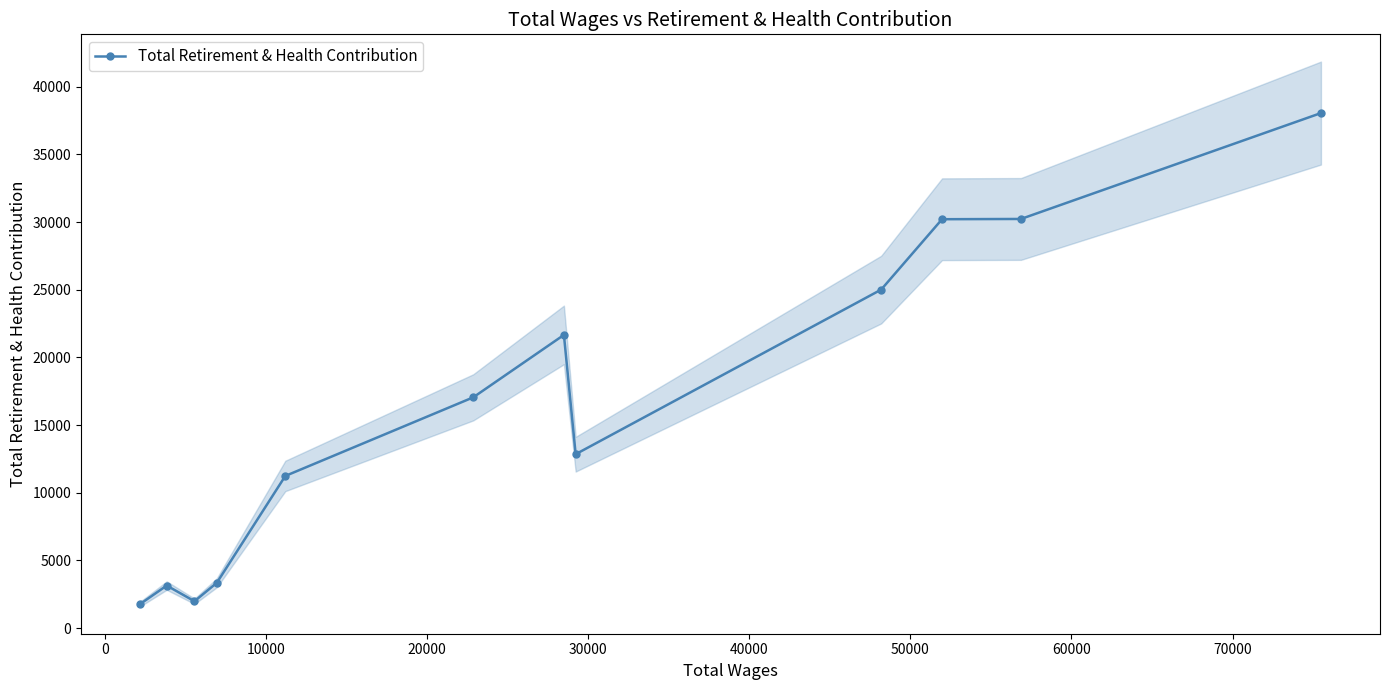

What is the value of the Total Retirement & Health Contribution point at the 2nd from the left?

3140